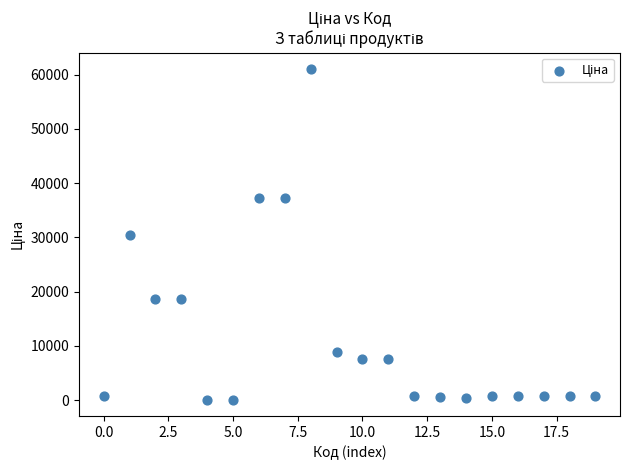

What is the range of Y values (max minus min)?

60911.4